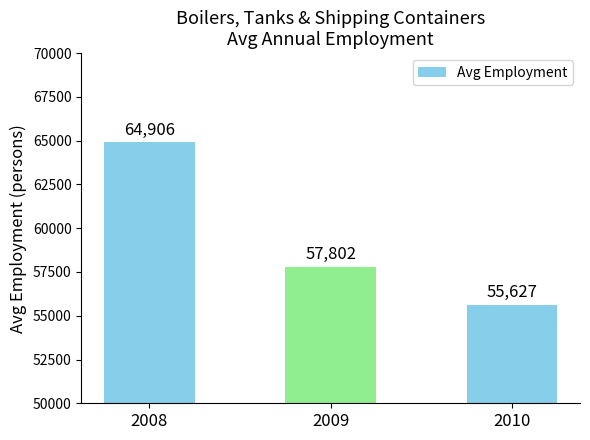

List the labels in order of value, largest first.

2008, 2009, 2010